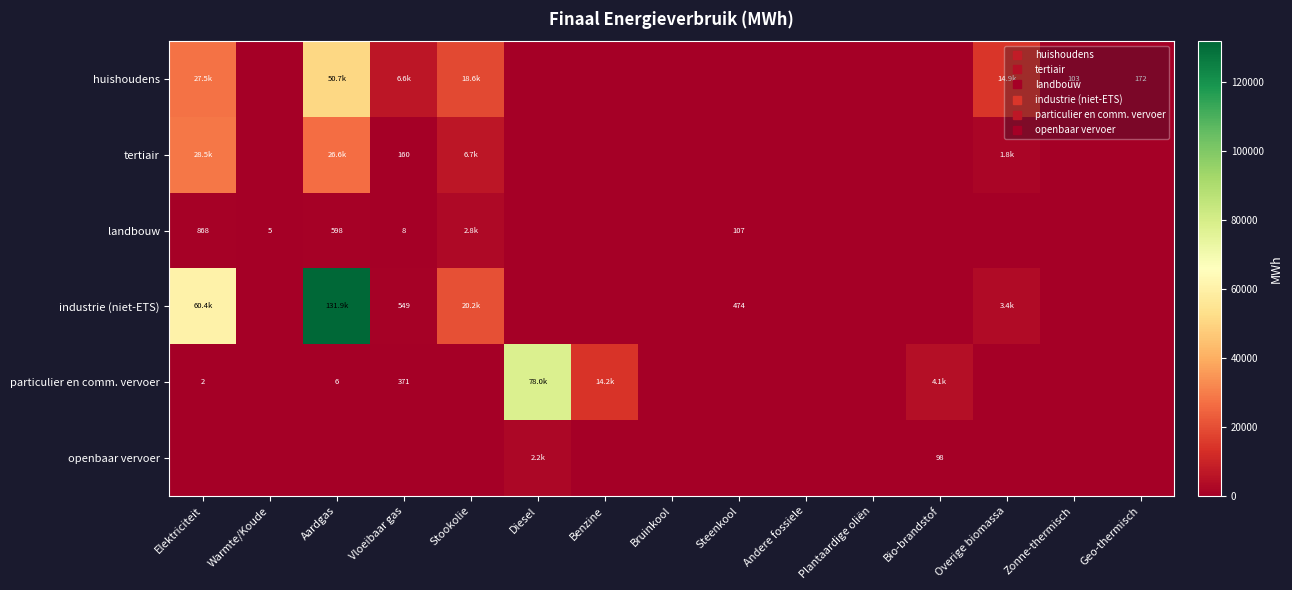

How many categories are shown in the chart?

15